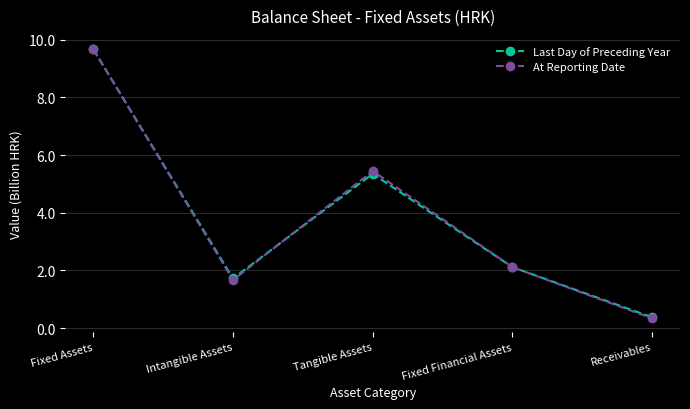

At which category is the sum across all series the highest?

Fixed Assets